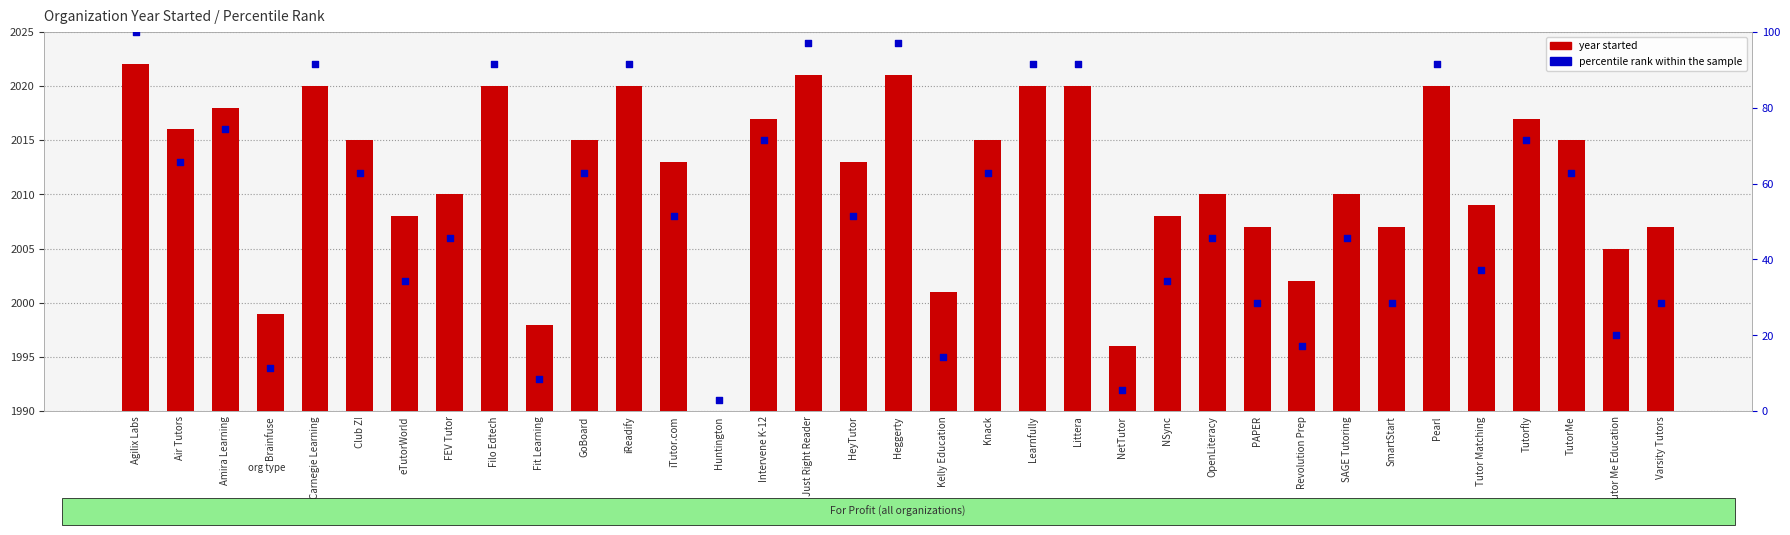

Which series contains the highest Y value?

year started